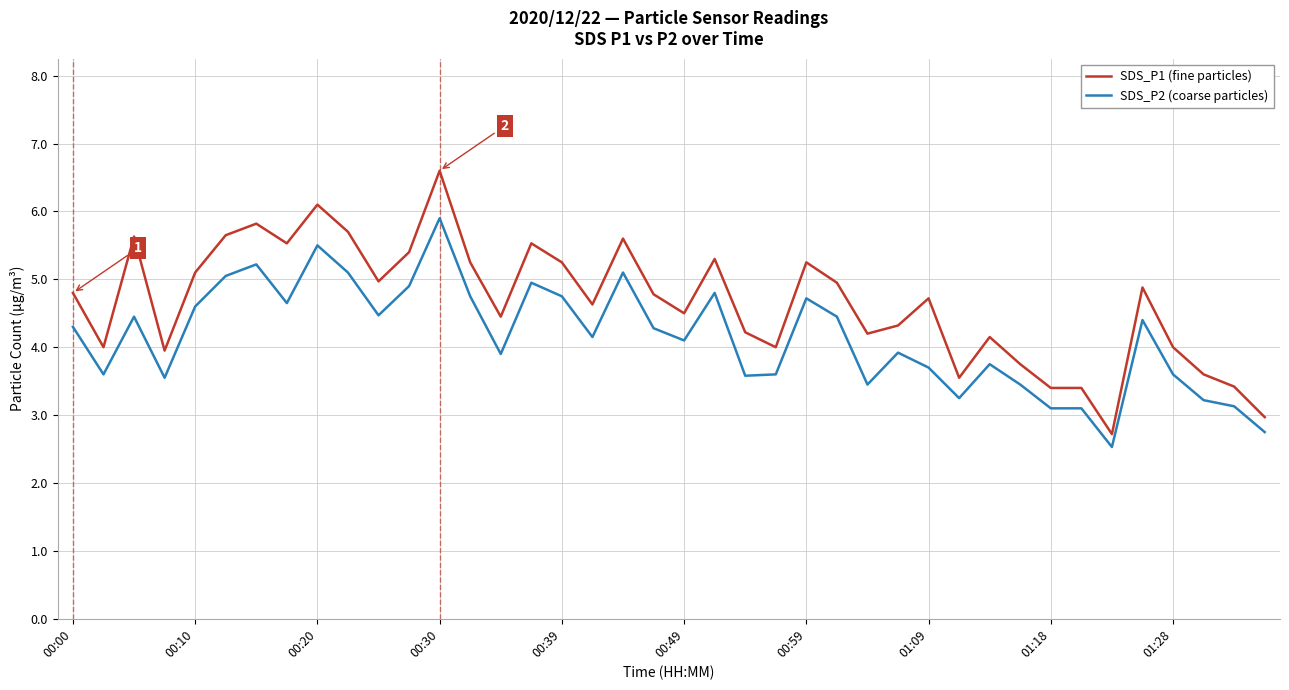

What is the greatest value displayed?

6.6